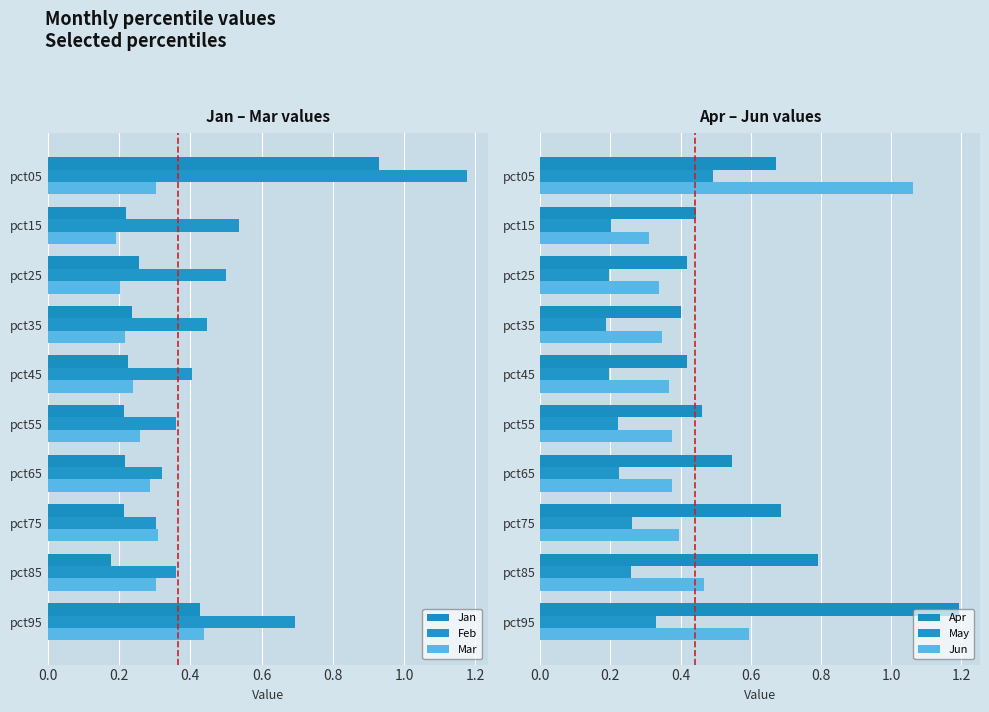

What is the approximate value of Jan at pct95?

0.4